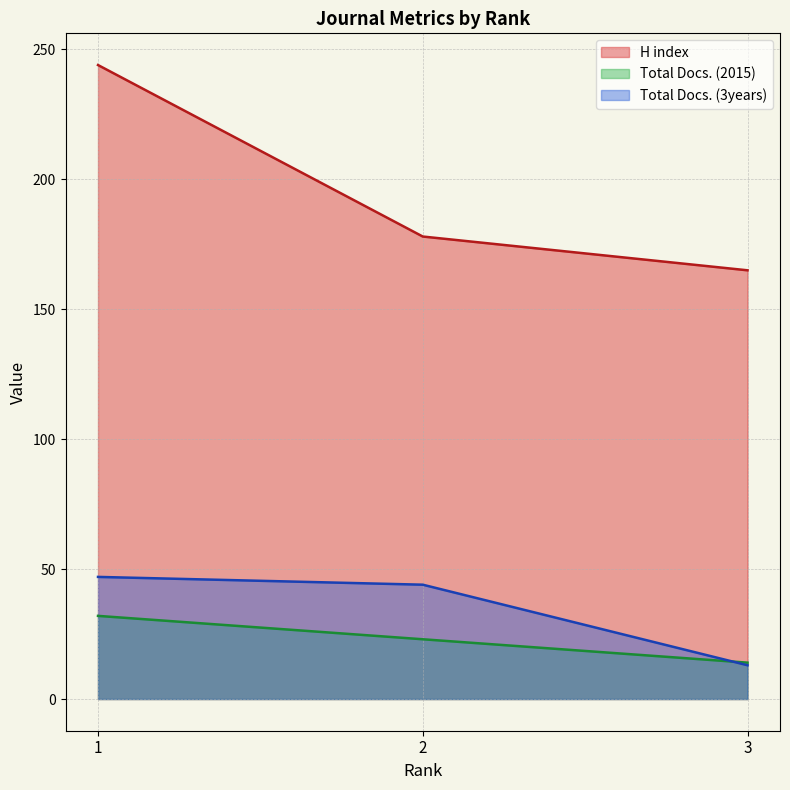

Does the chart have visible grid lines?

Yes